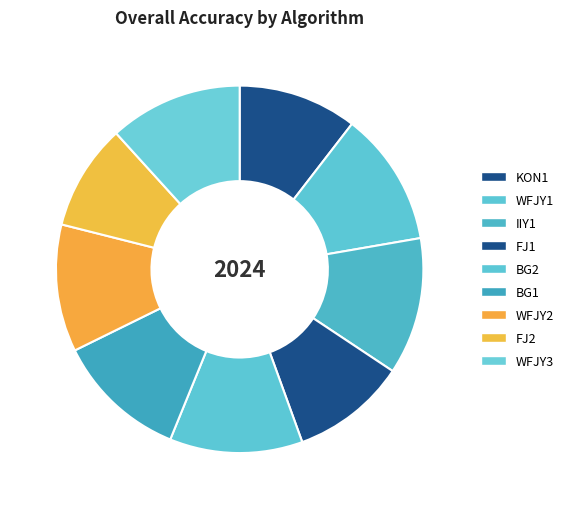

Is it true that WFJY3 is 12% of the pie?

True